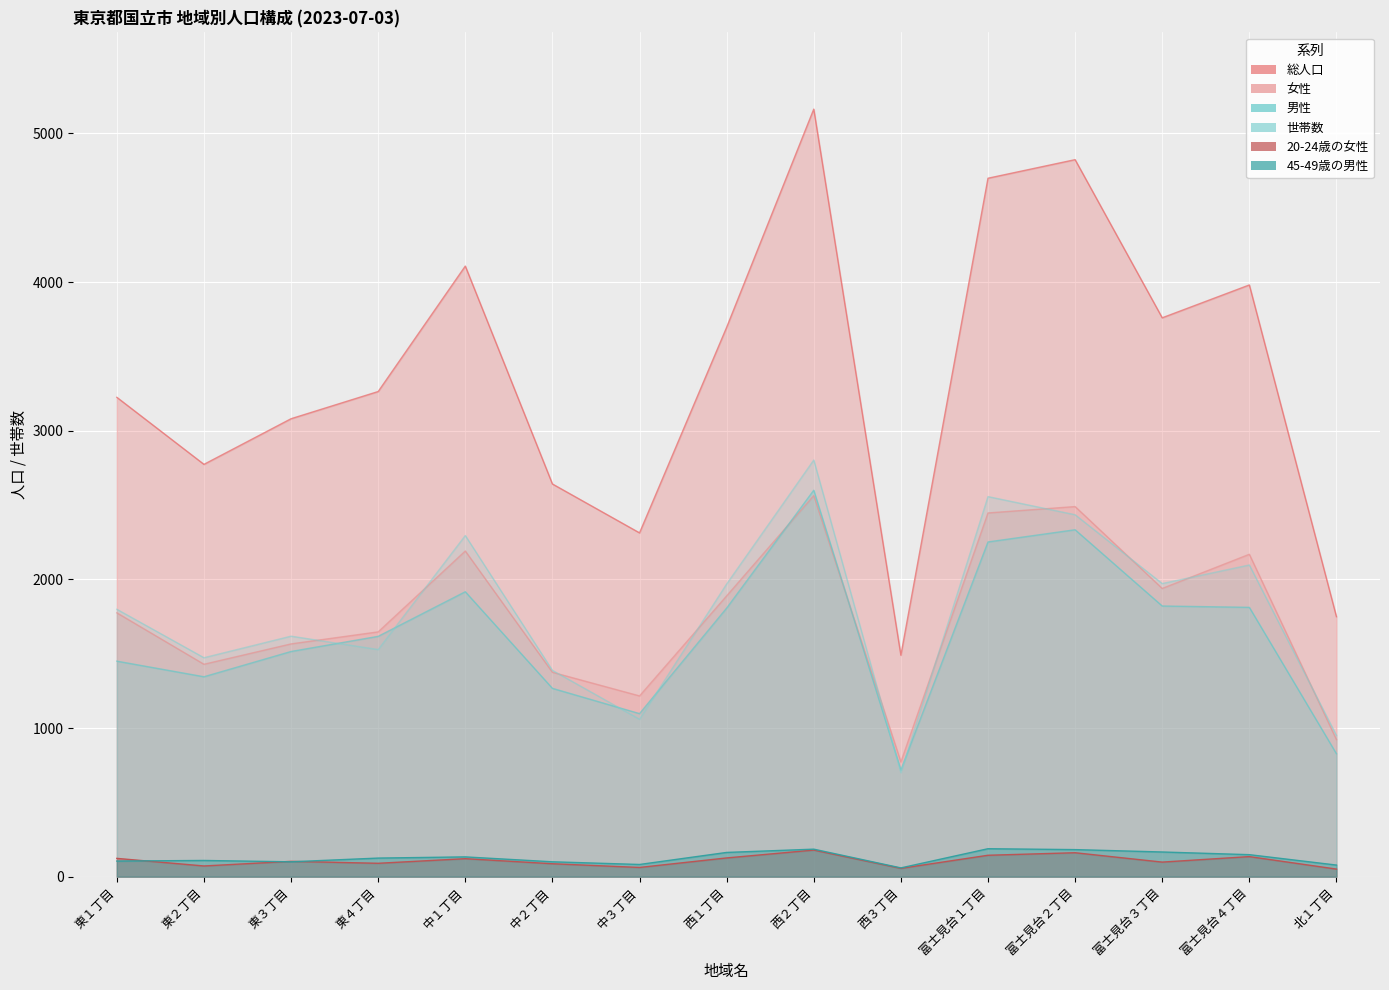

True or false: 総人口 has a value of 3760 at 富士見台３丁目.

True